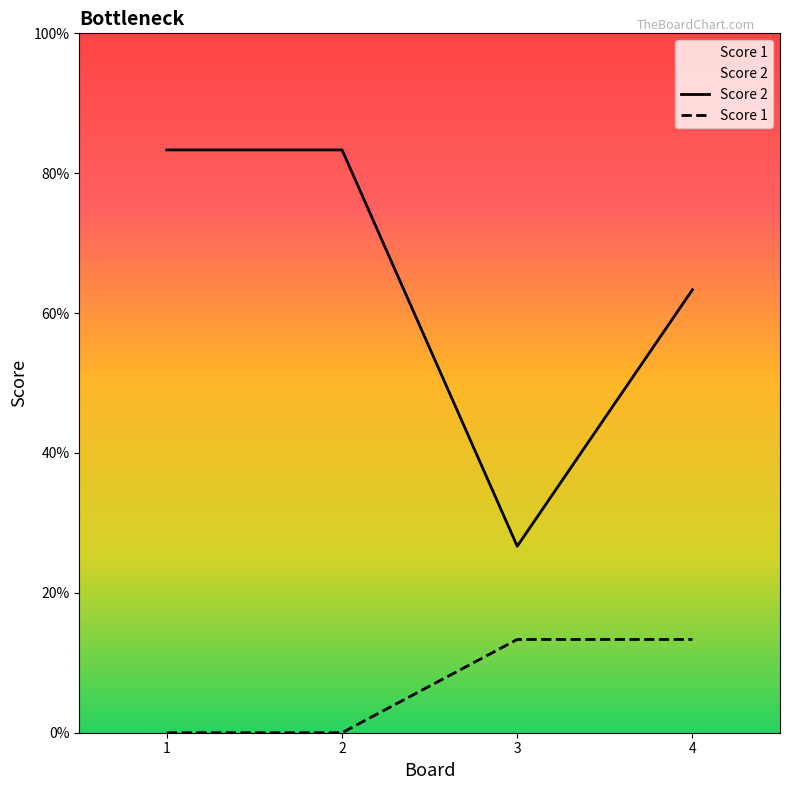

Does the chart display data point markers on the line(s)?

No